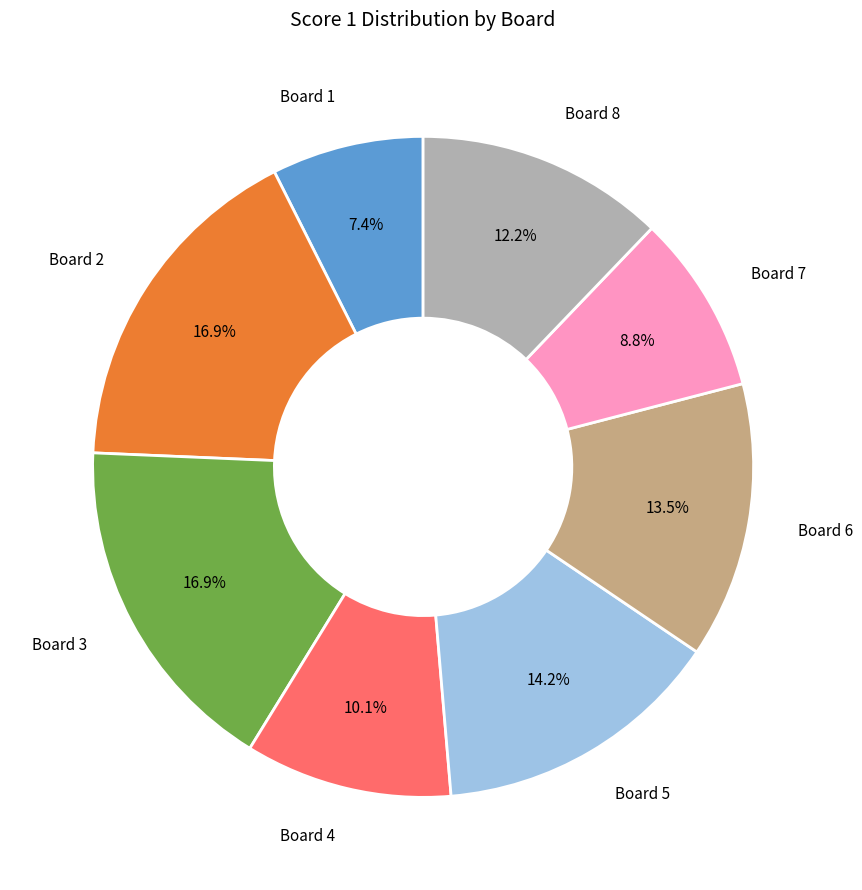

Approximately how many times larger is the value at Board 4 compared to Board 2?

0.6